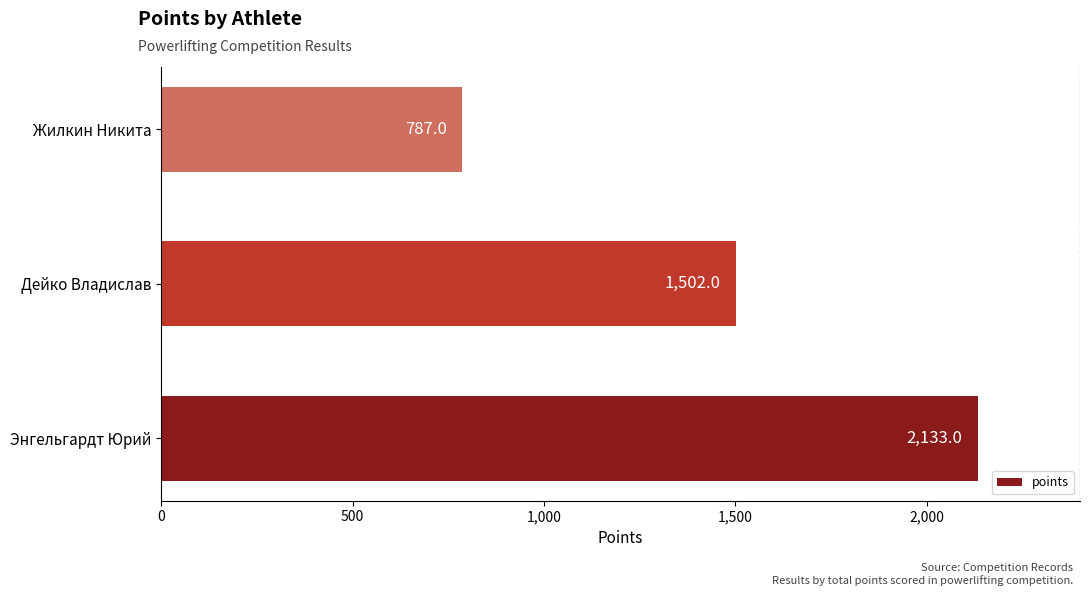

What is the maximum value shown in the chart?

2133.0